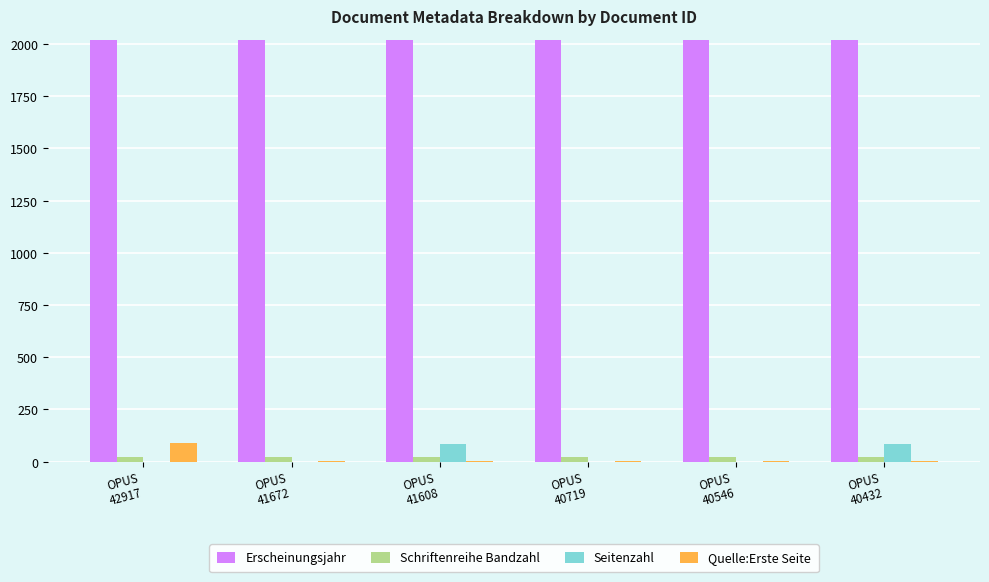

What is the spread (max minus min) of values at OPUS
40546?

2017